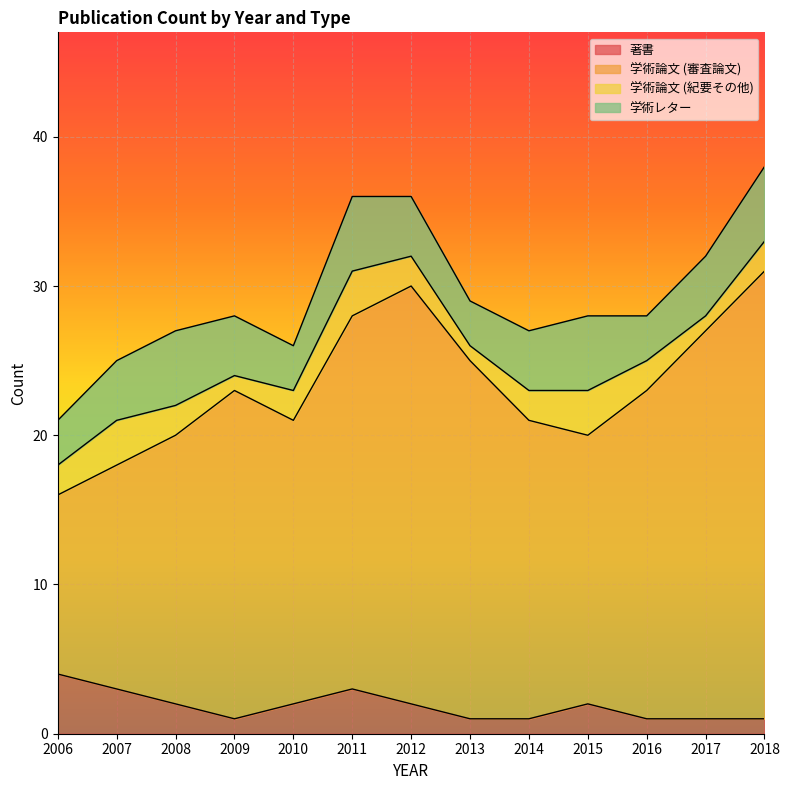

What is the value of the 著書 point at the 2nd from the left?

3